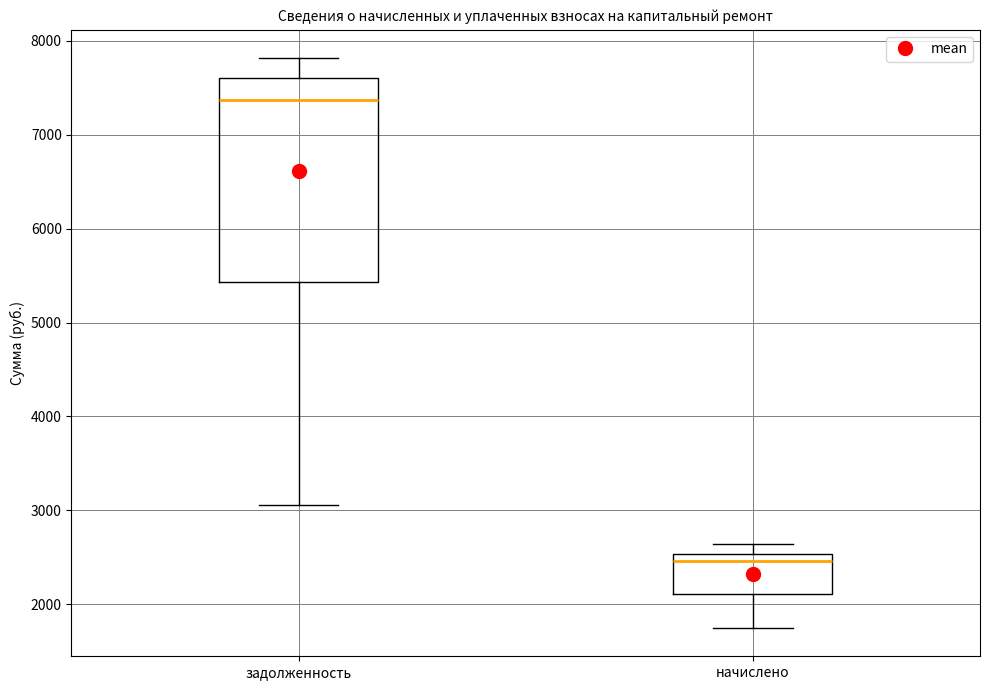

Where is the upper edge of the box for начислено on the y-axis? The values are not printed on the chart, so give them approximately, as read against the axis.

2500